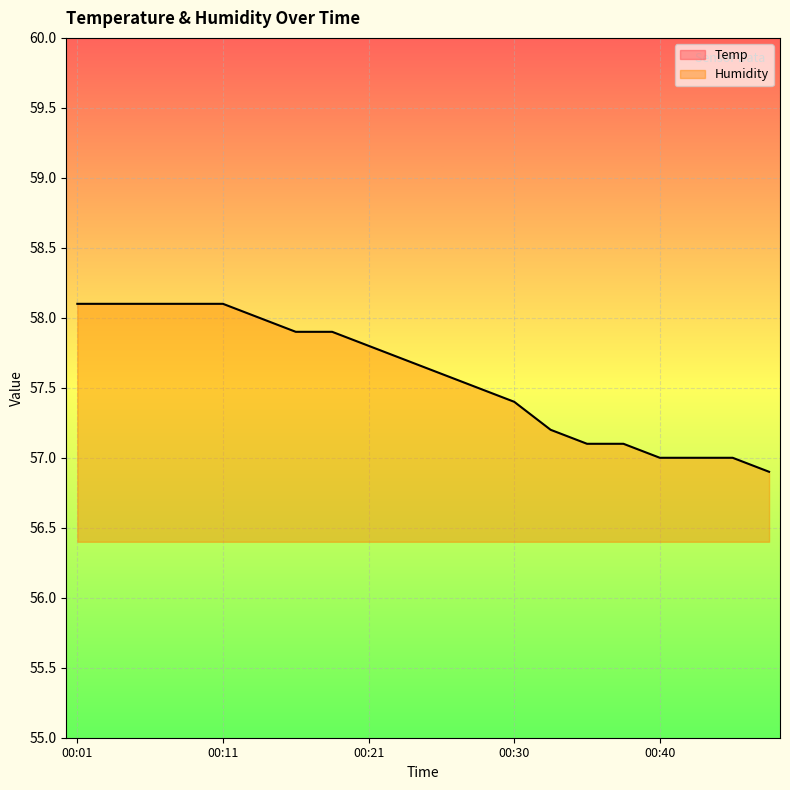

What are all the series names shown in the legend?

Temp, Humidity